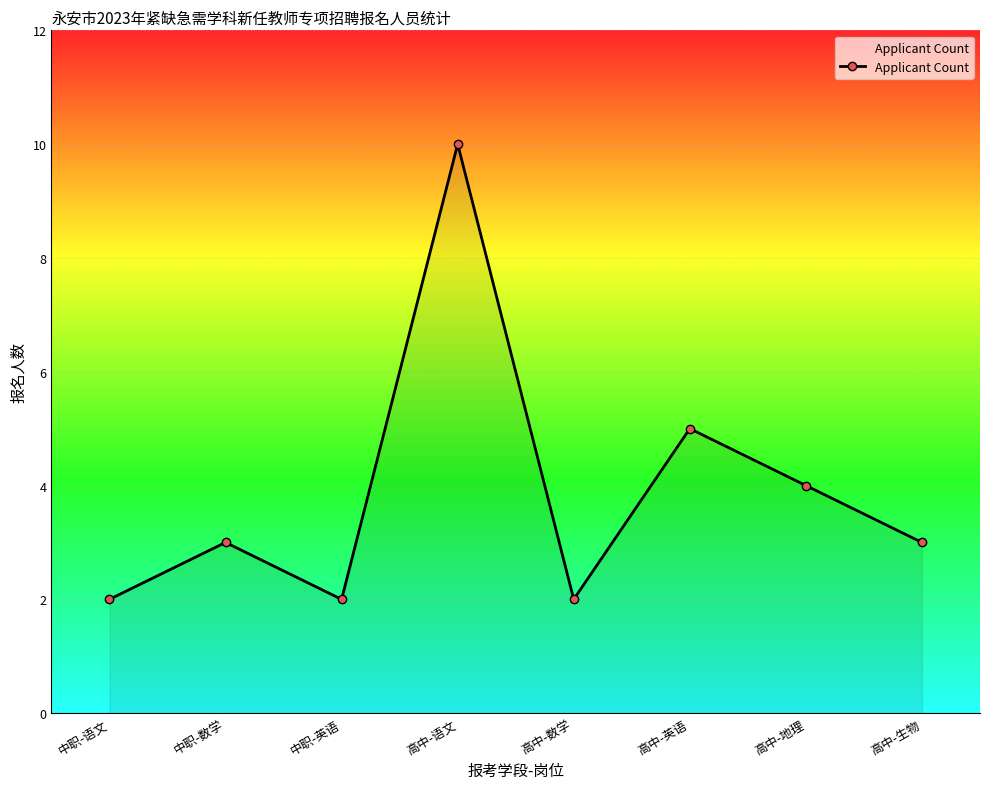

True or false: the data has more than 2 interior local peaks.

True